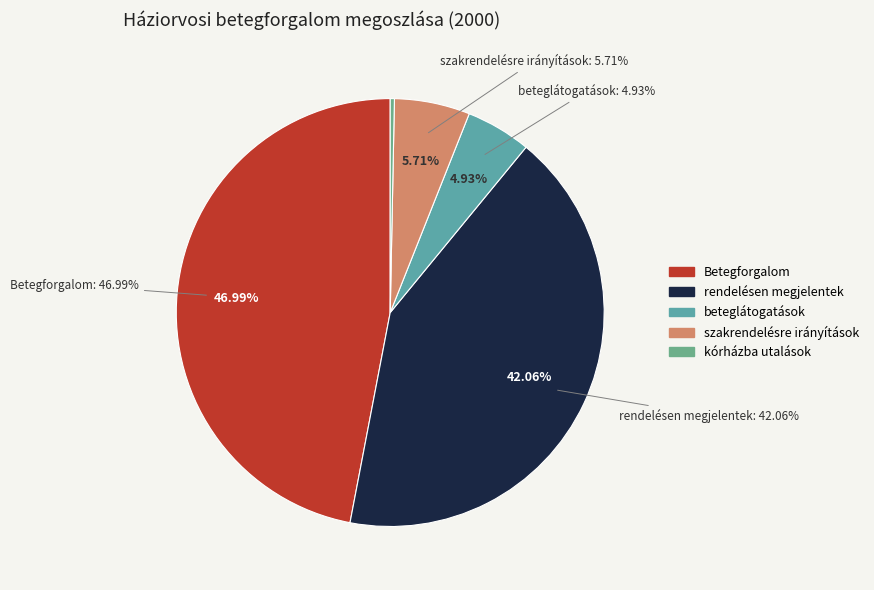

To the nearest percent, what portion does szakrendelésre irányítások represent?

6%